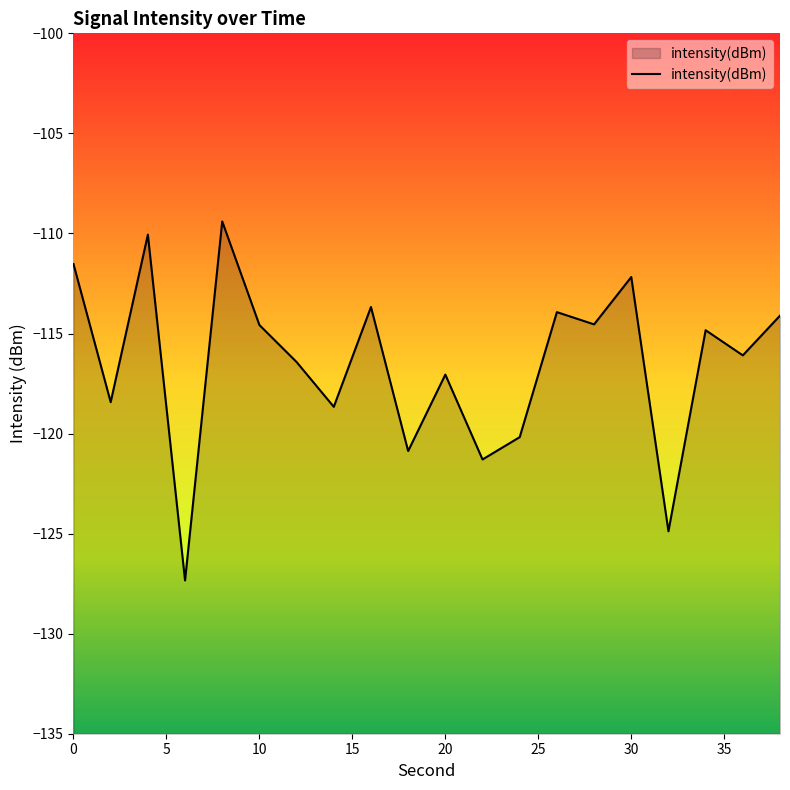

What is the greatest value displayed?

-109.4